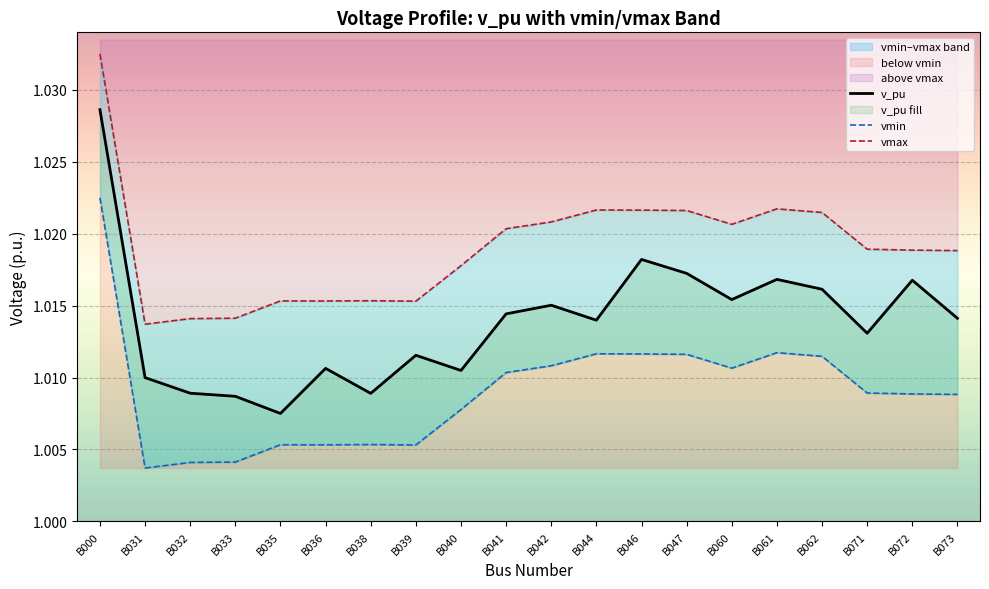

What is the value of the vmin point at the 14th from the left?

1.0